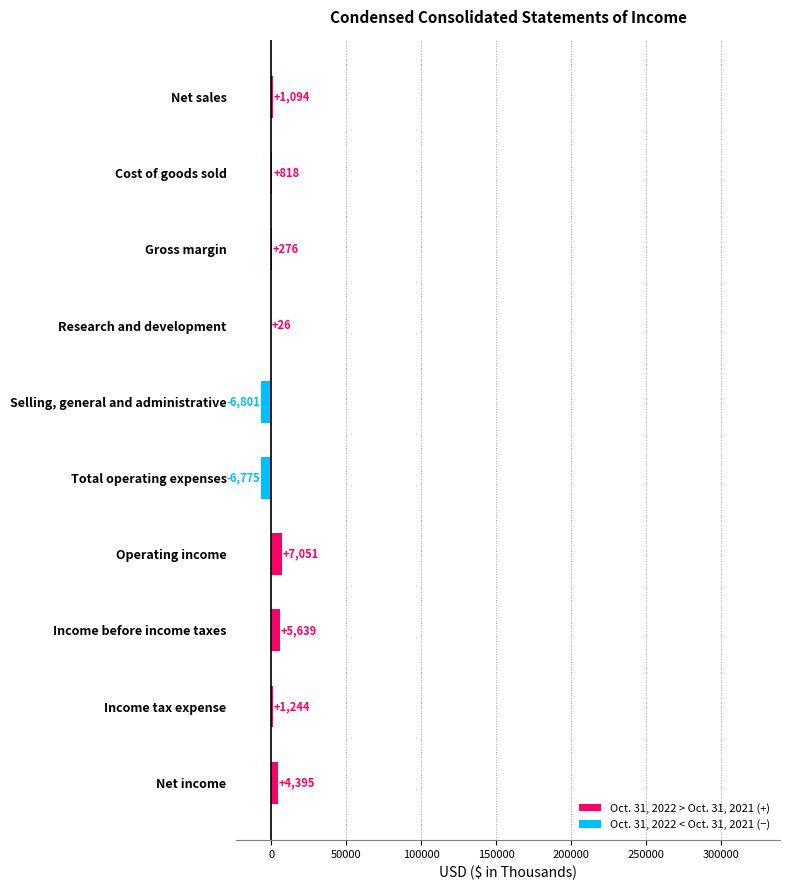

What is the ratio of the value at Net income to the value at Research and development?

169.0